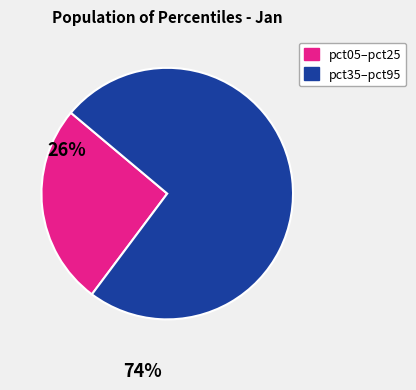

Is there any slice that represents more than half of the pie?

Yes